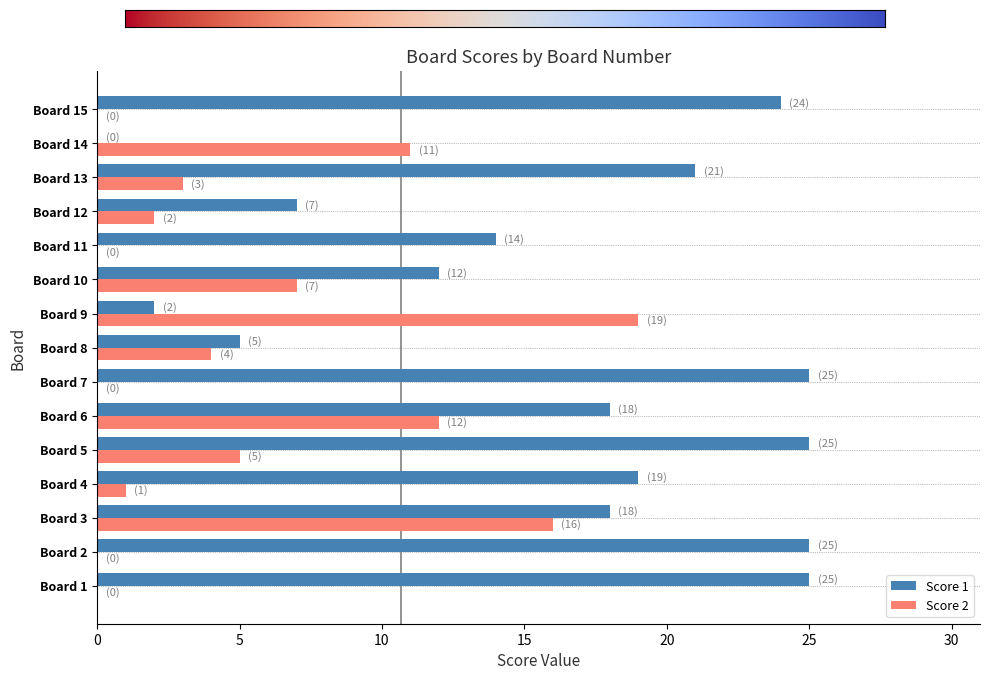

Between Board 3 and Board 5, which series saw the biggest shift?

Score 2